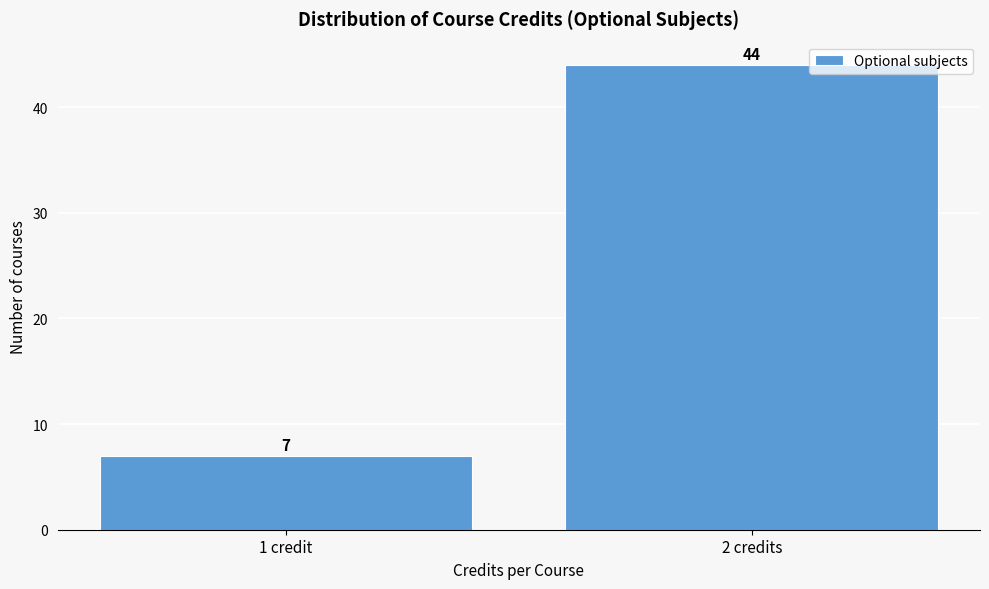

Reading right to left, what are all the values shown in this chart?

44	7